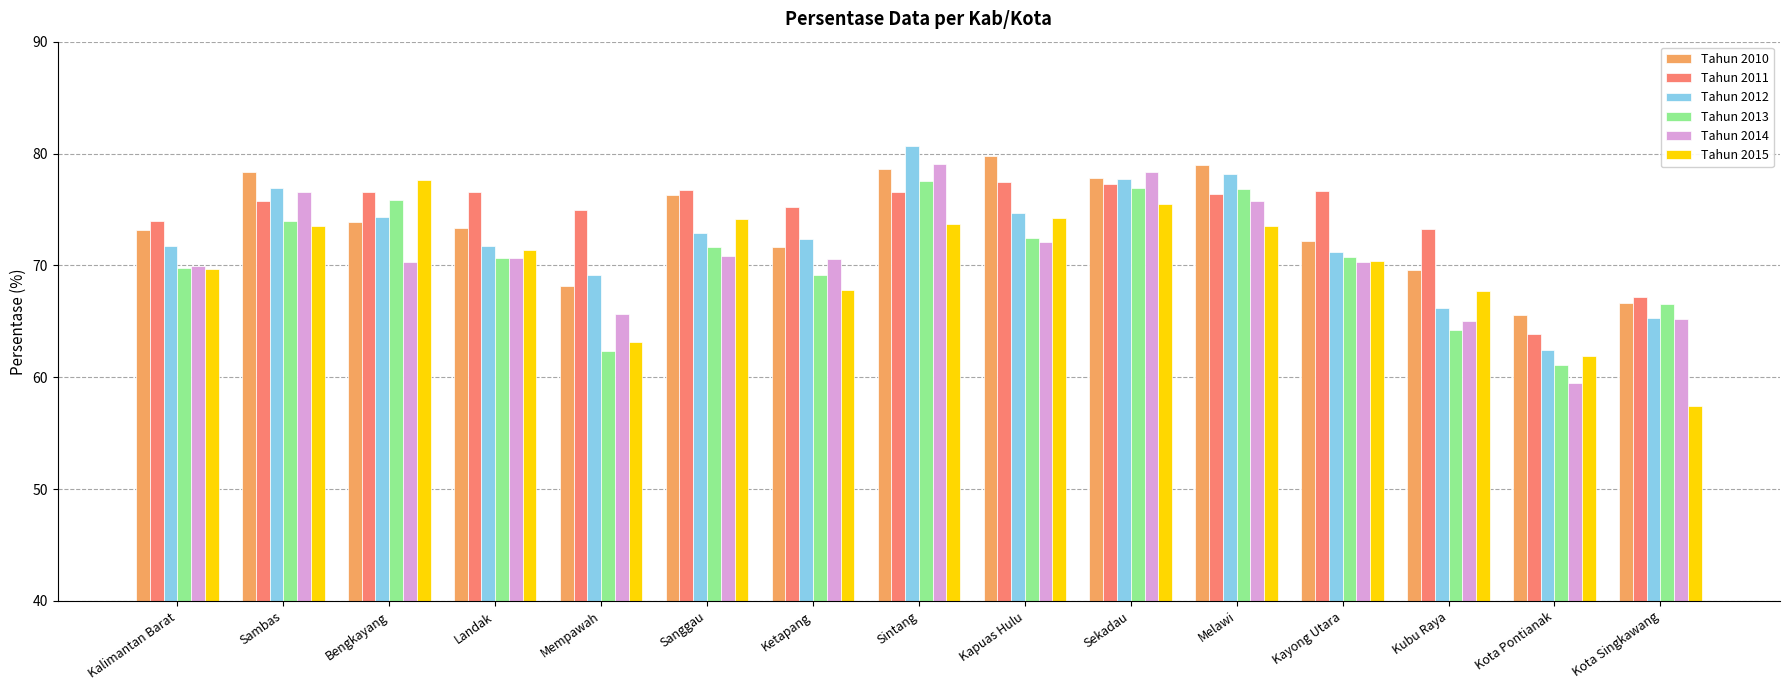

What value does the Tahun 2014 series have at Sambas?

76.6